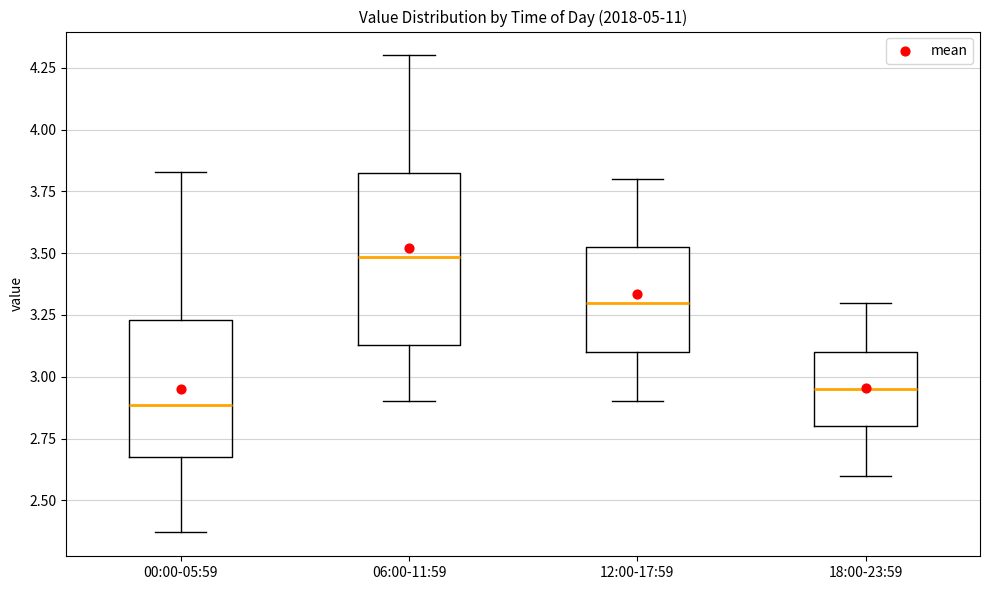

Where is the upper edge of the box for 06:00-11:59 on the y-axis? The values are not printed on the chart, so give them approximately, as read against the axis.

3.85